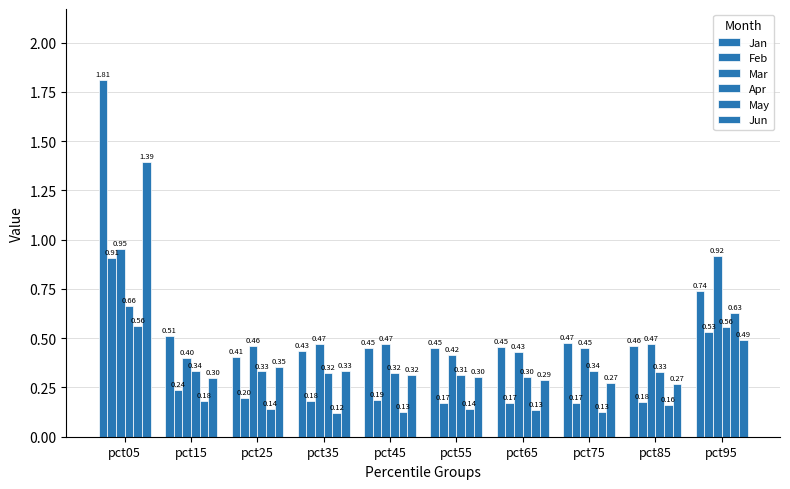

Count the number of categories in the chart.

10